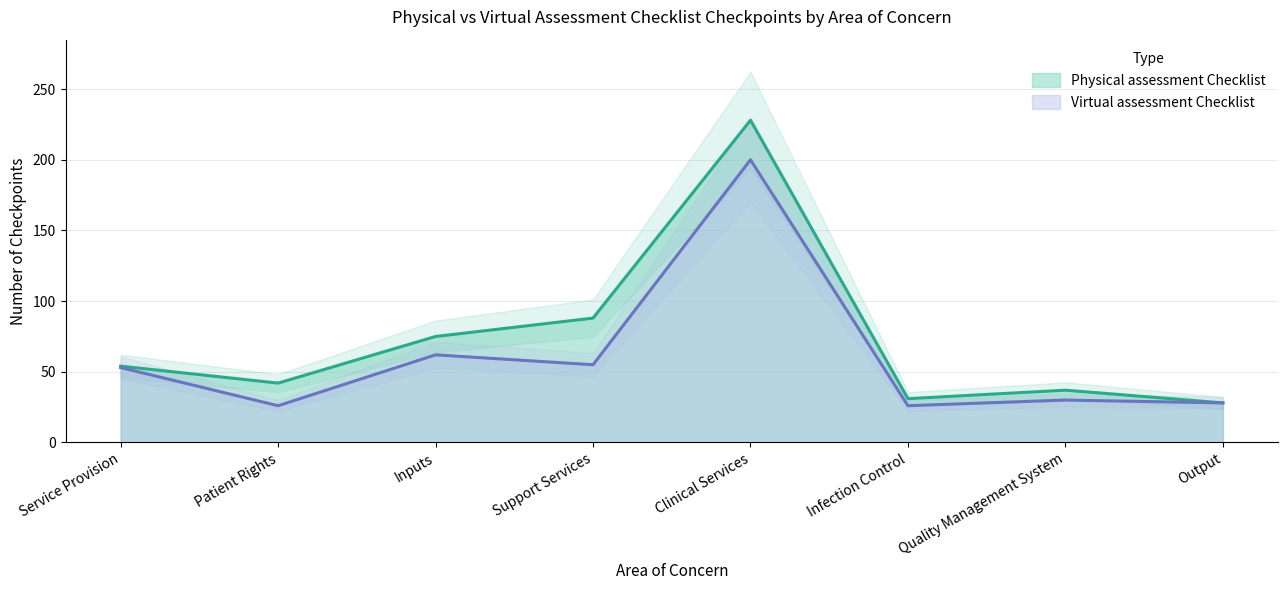

At how many categories does at least one series exceed 130?

1